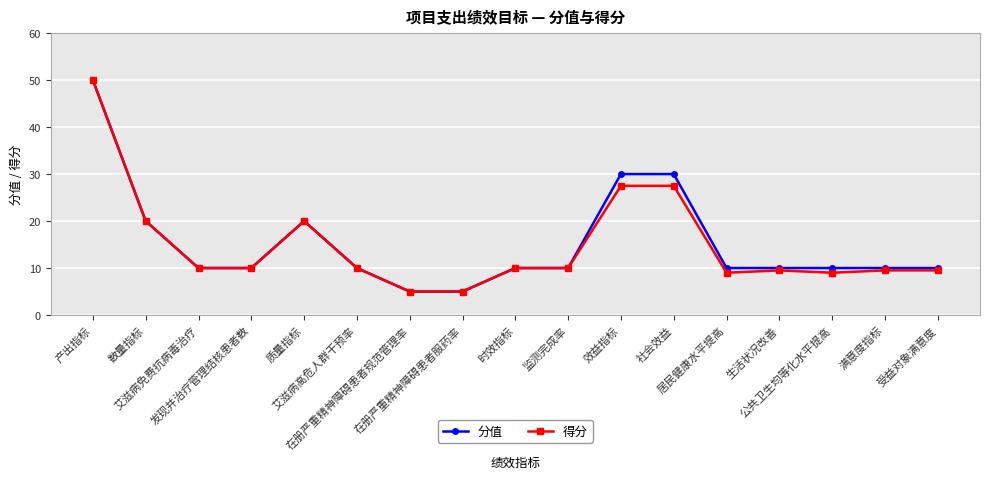

Reading left to right, what are all the values shown in this chart?

分值: 产出指标=50.0	数量指标=20.0	艾滋病免费抗病毒治疗=10.0	发现并治疗管理结核患者数=10.0	质量指标=20.0	艾滋病高危人群干预率=10.0	在册严重精神障碍患者规范管理率=5.0	在册严重精神障碍患者服药率=5.0	时效指标=10.0	监测完成率=10.0	效益指标=30.0	社会效益=30.0	居民健康水平提高=10.0	生活状况改善=10.0	公共卫生均等化水平提高=10.0	满意度指标=10.0	受益对象满意度=10.0
得分: 产出指标=50.0	数量指标=20.0	艾滋病免费抗病毒治疗=10.0	发现并治疗管理结核患者数=10.0	质量指标=20.0	艾滋病高危人群干预率=10.0	在册严重精神障碍患者规范管理率=5.0	在册严重精神障碍患者服药率=5.0	时效指标=10.0	监测完成率=10.0	效益指标=27.5	社会效益=27.5	居民健康水平提高=9.0	生活状况改善=9.5	公共卫生均等化水平提高=9.0	满意度指标=9.5	受益对象满意度=9.5